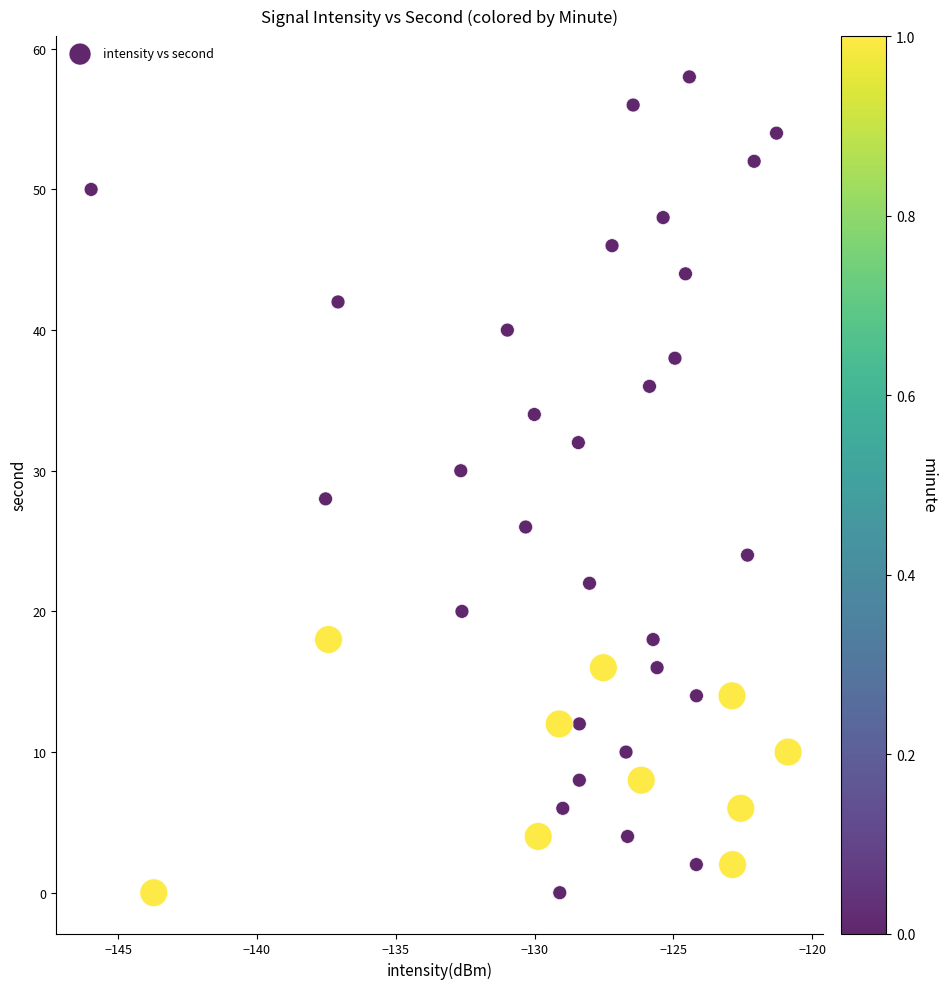

What is the range of Y values (max minus min)?

58